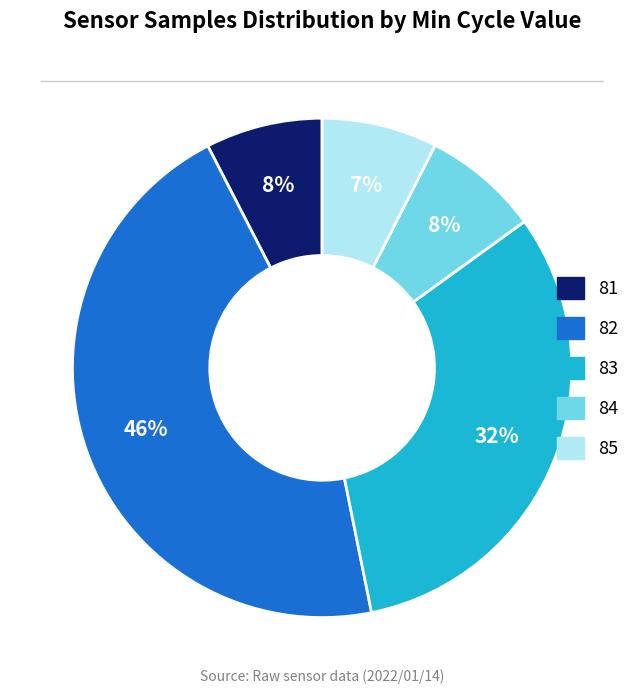

Is there a majority slice in this chart?

No